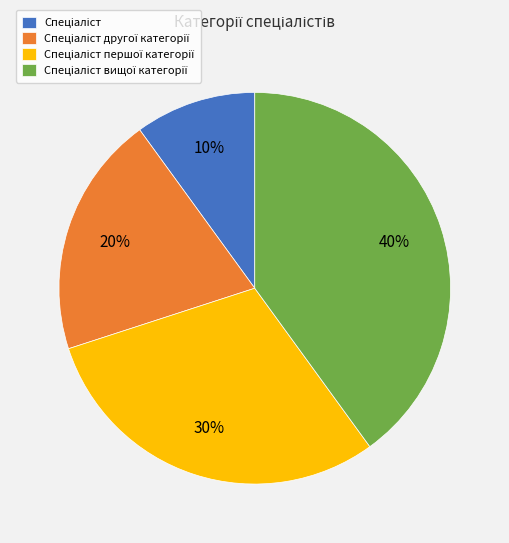

Count the number of slices in the pie.

4